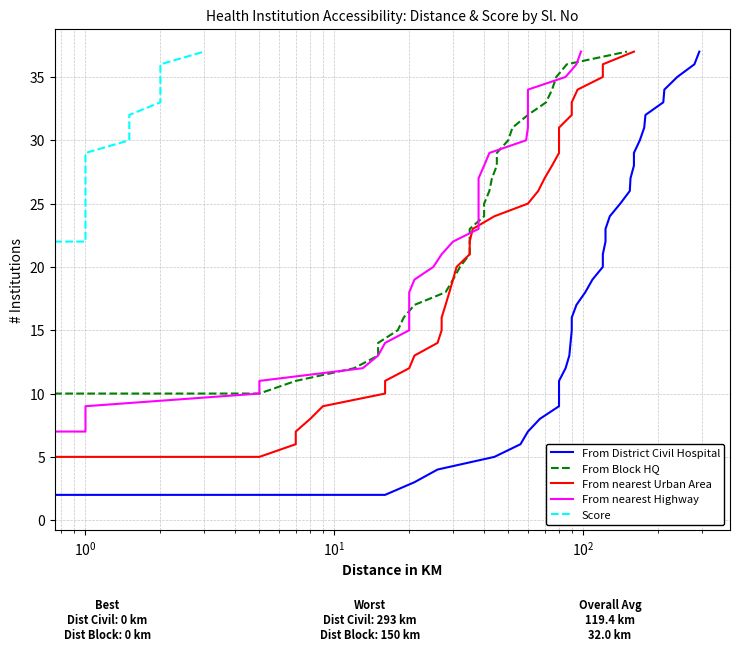

Does the chart have visible grid lines?

Yes